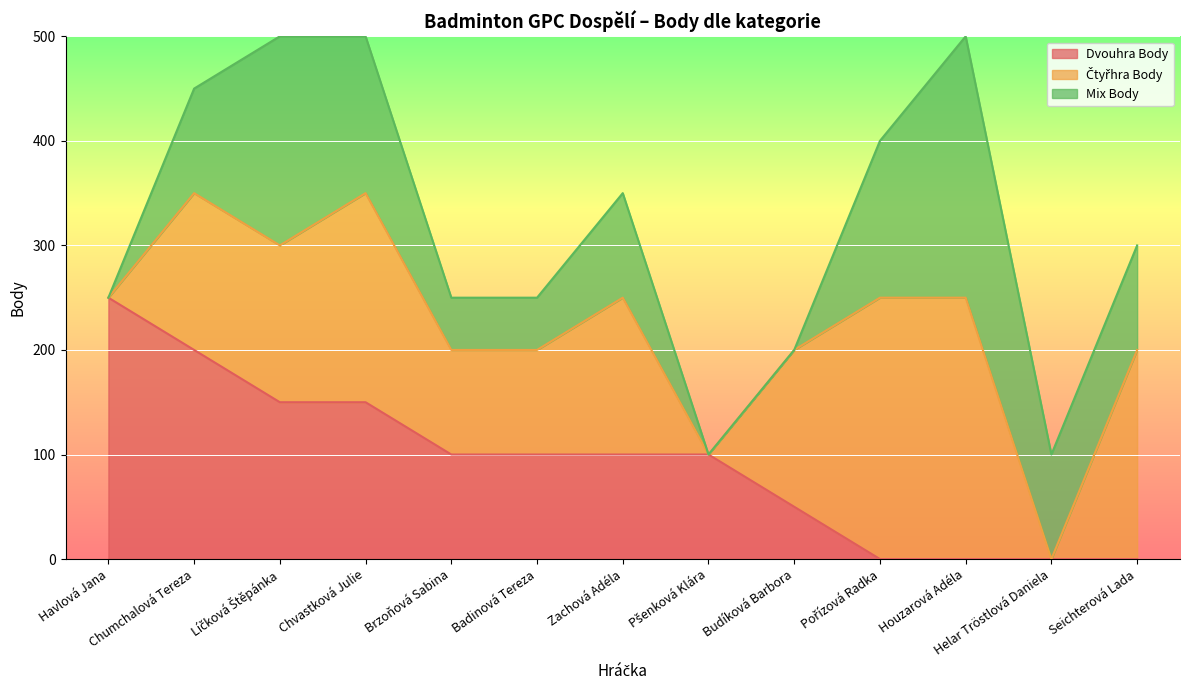

Which series ends up on top after the final intersection of Mix Body and Čtyřhra Body?

Čtyřhra Body